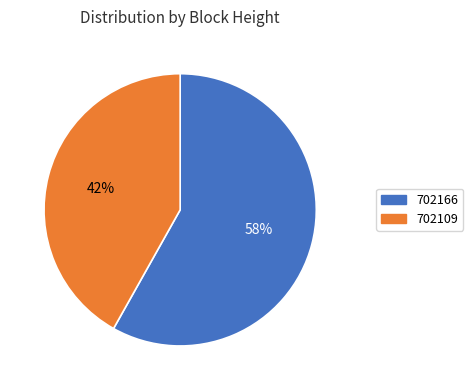

To the nearest percent, what is the difference between the 702166 and 702109 slice percentages?

16%